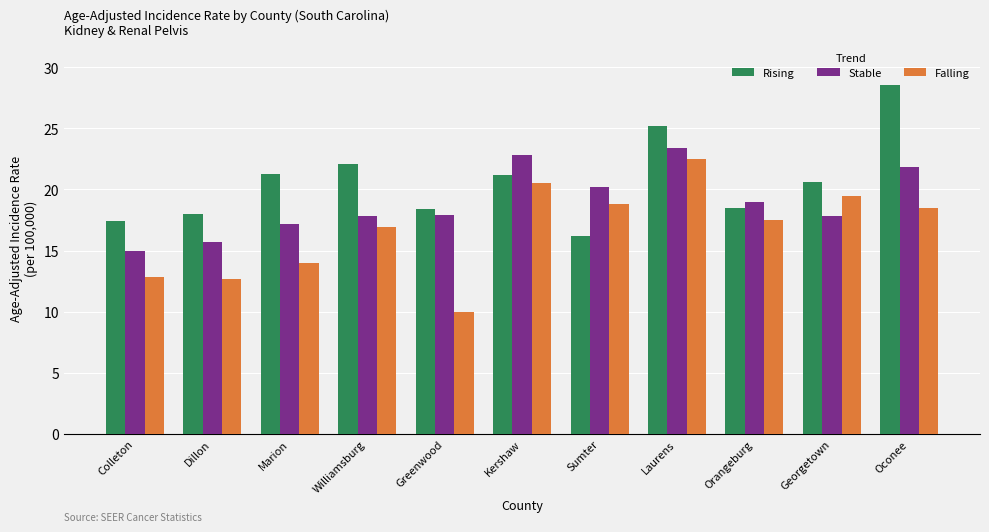

Which series changed the most between Marion and Kershaw?

Falling